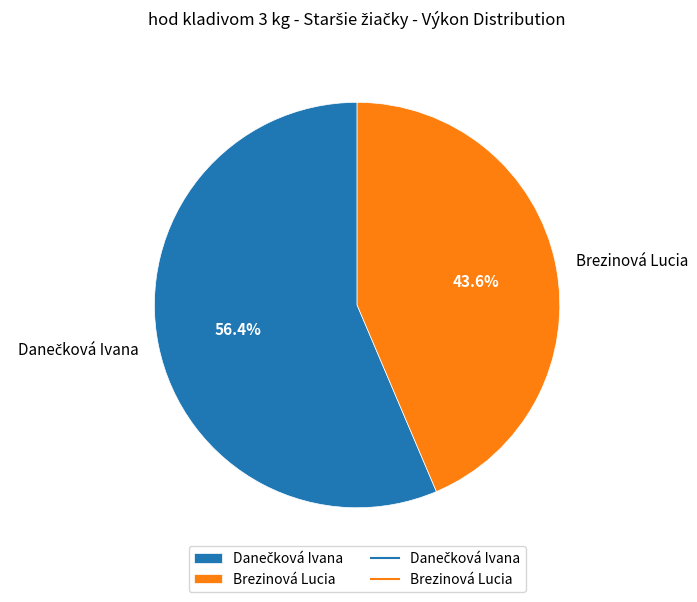

What is the smallest slice in the pie chart?

Brezinová Lucia